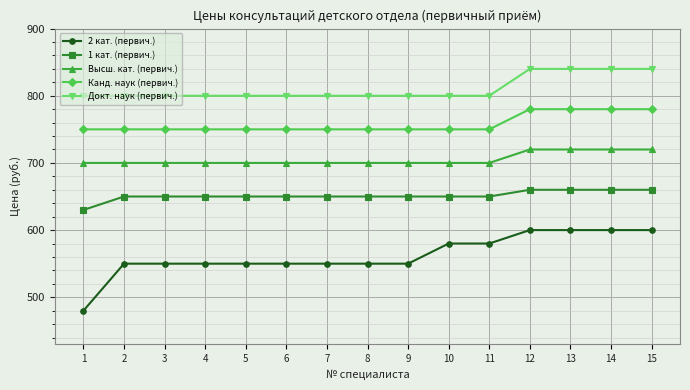

List the series in order of their peak value, highest first.

Докт. наук (первич.), Канд. наук (первич.), Высш. кат. (первич.), 1 кат. (первич.), 2 кат. (первич.)